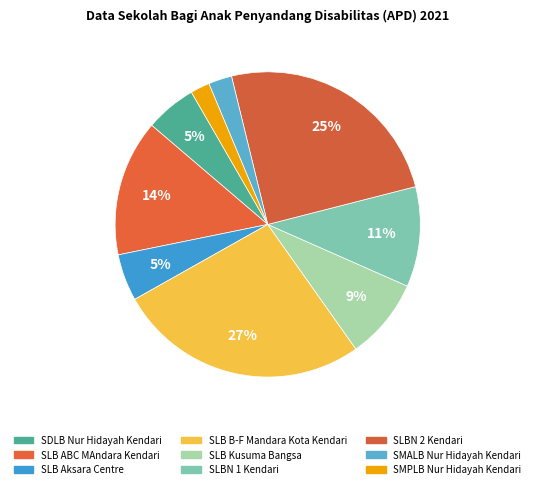

Which has a higher value, SLB B-F Mandara Kota Kendari or SMPLB Nur Hidayah Kendari?

SLB B-F Mandara Kota Kendari